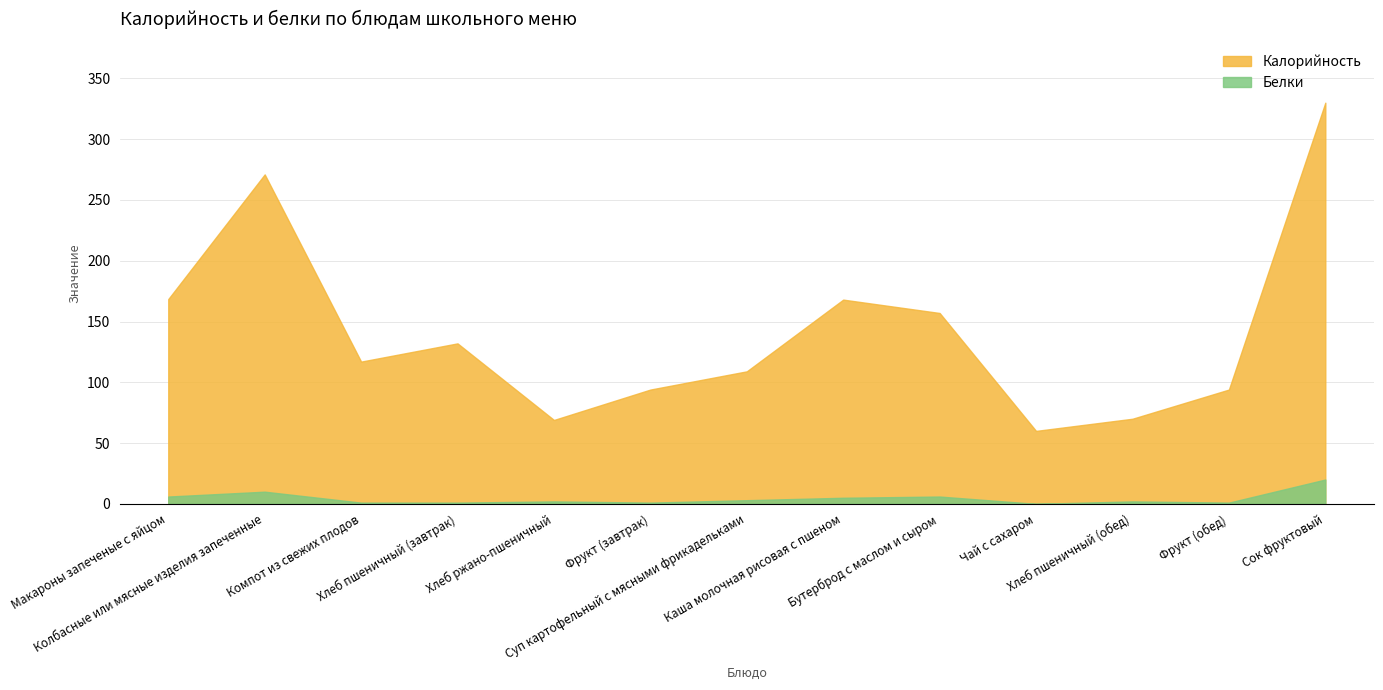

How many values in the Калорийность series exceed 117?

6